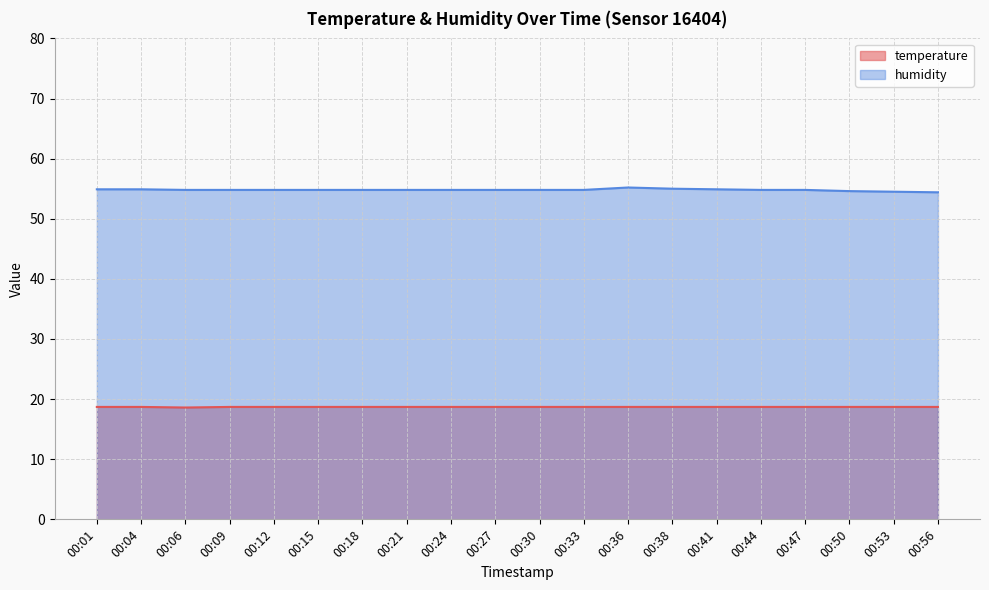

Count the number of data series in this chart.

2